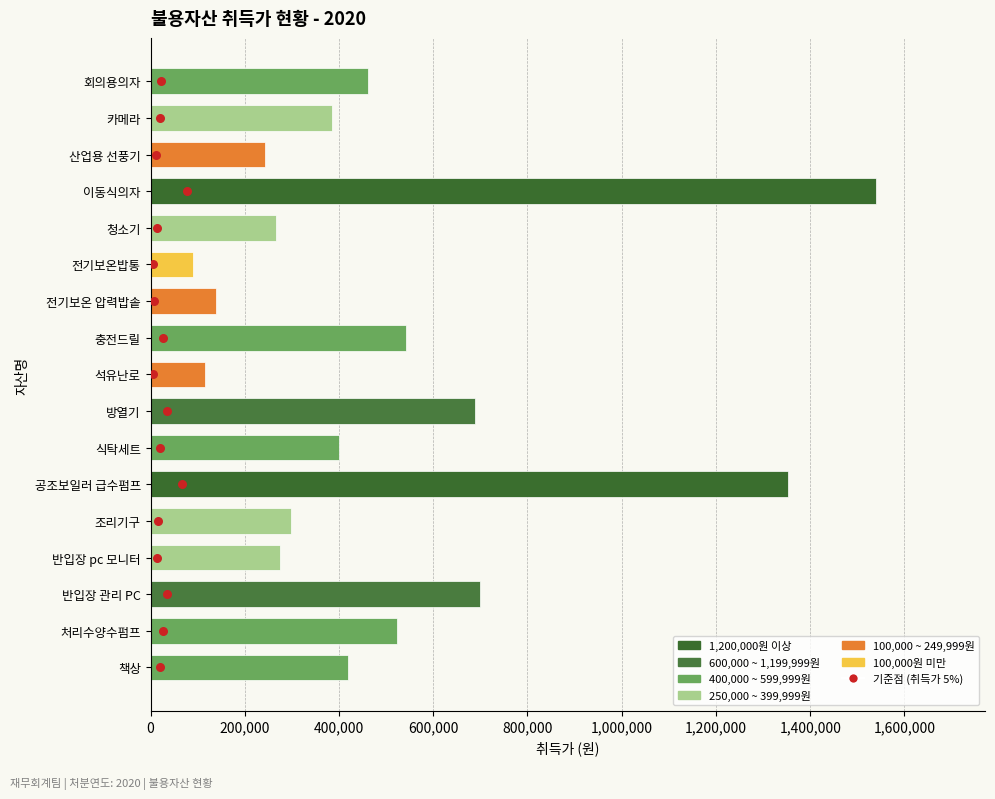

What is the change in value from 800,000 to 1,200,000?

+2